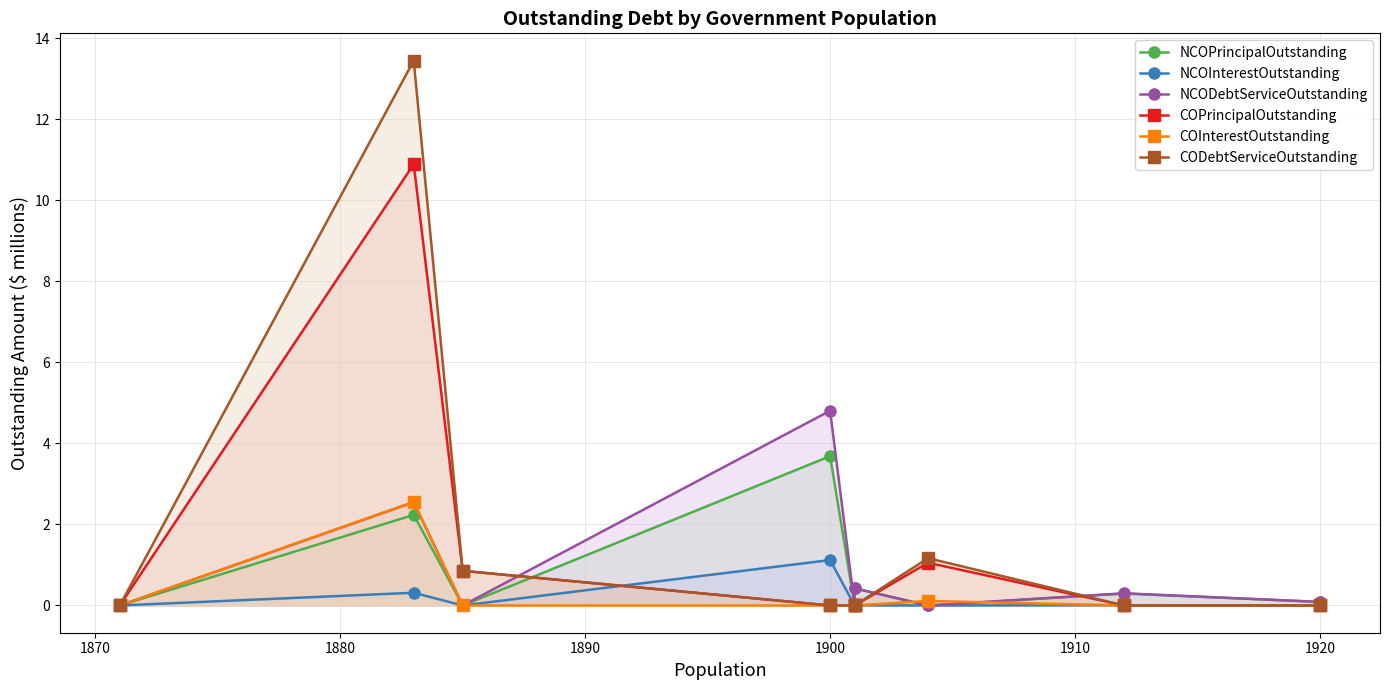

What position from the right is 1870?

8